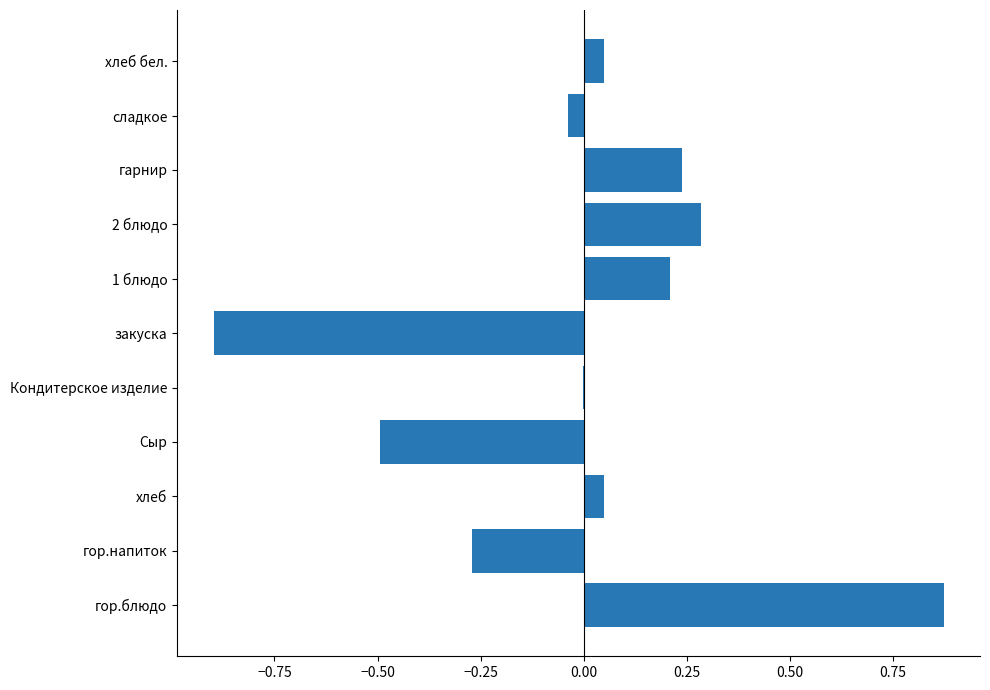

Count the number of categories in the chart.

11